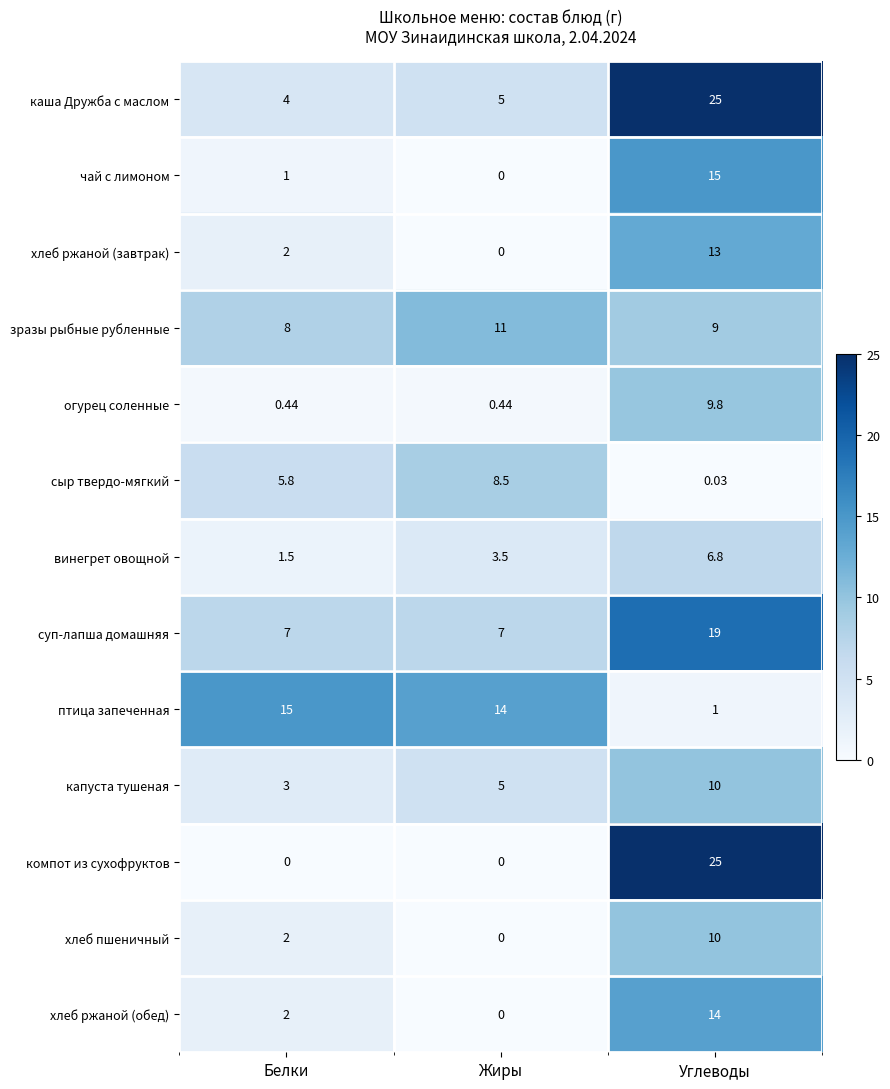

List the labels in order of птица запеченная value, largest first.

Белки, Жиры, Углеводы